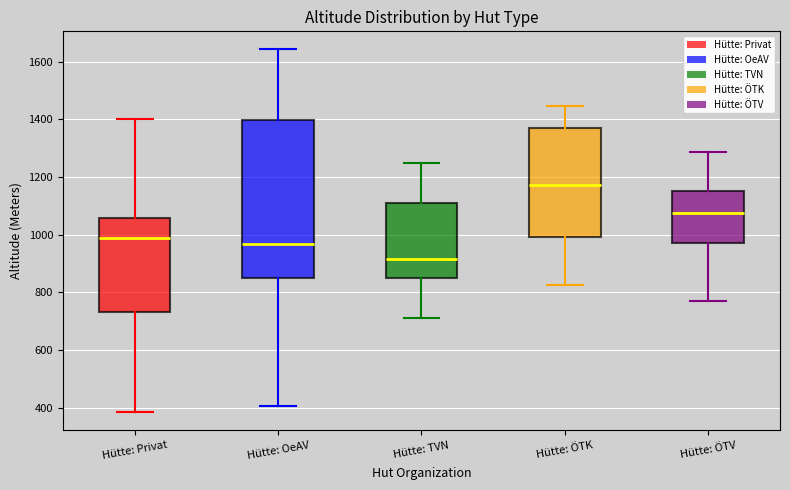

Which box has the highest median line?

Hütte: ÖTK